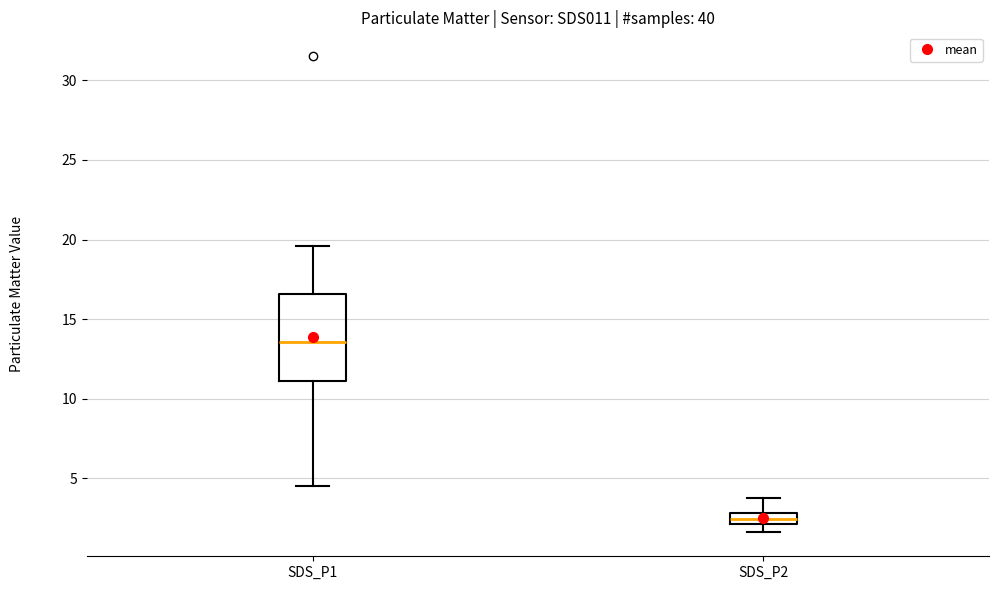

Which box has the lowest median line?

SDS_P2